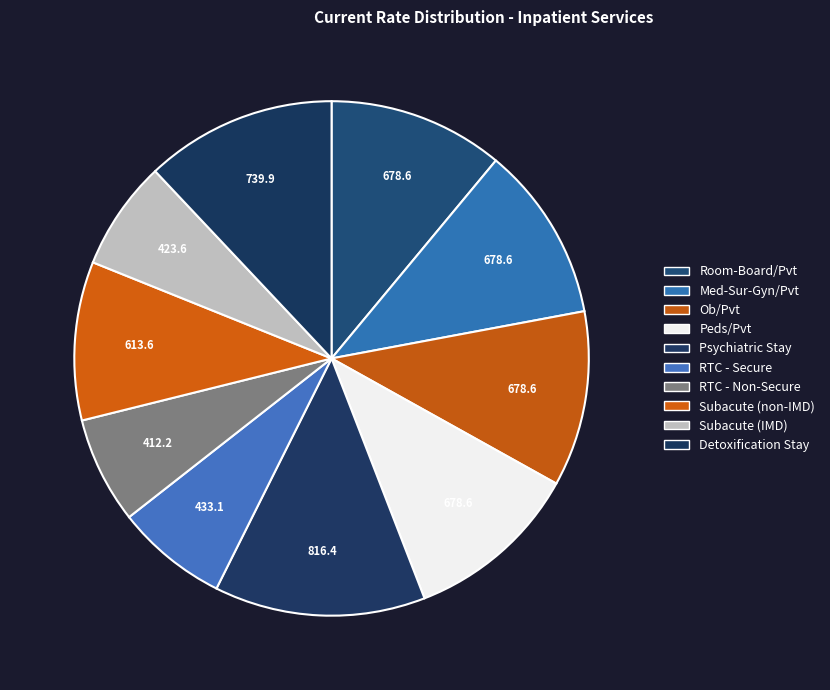

What portion of the pie excludes RTC - Non-Secure?

93.3%